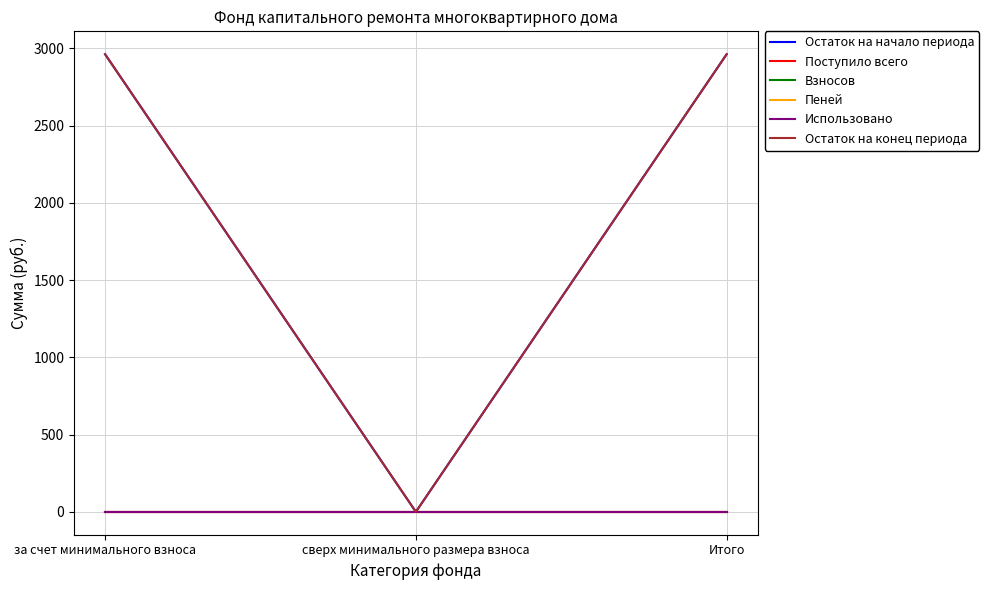

What is the total value across all series at Итого?

5922.6